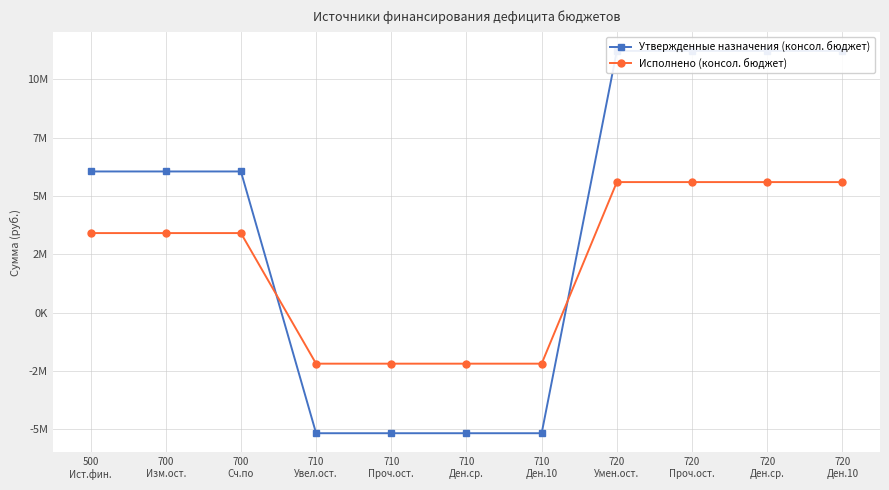

Which has a higher value, 720
Умен.ост. or 710
Увел.ост.?

720
Умен.ост.